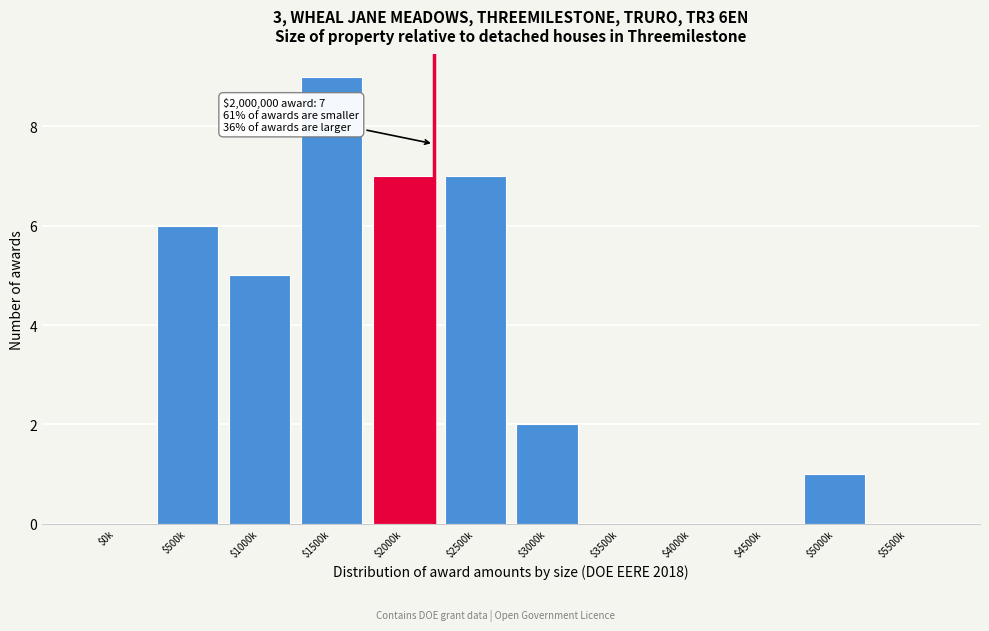

What is the greatest value displayed?

9